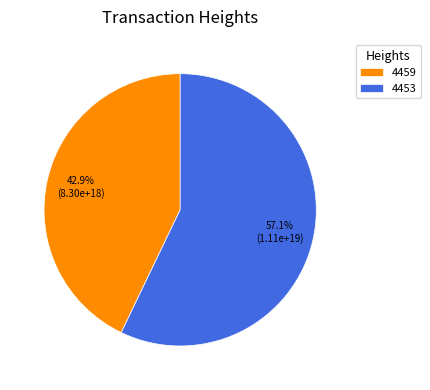

Which category accounts for the majority?

4453